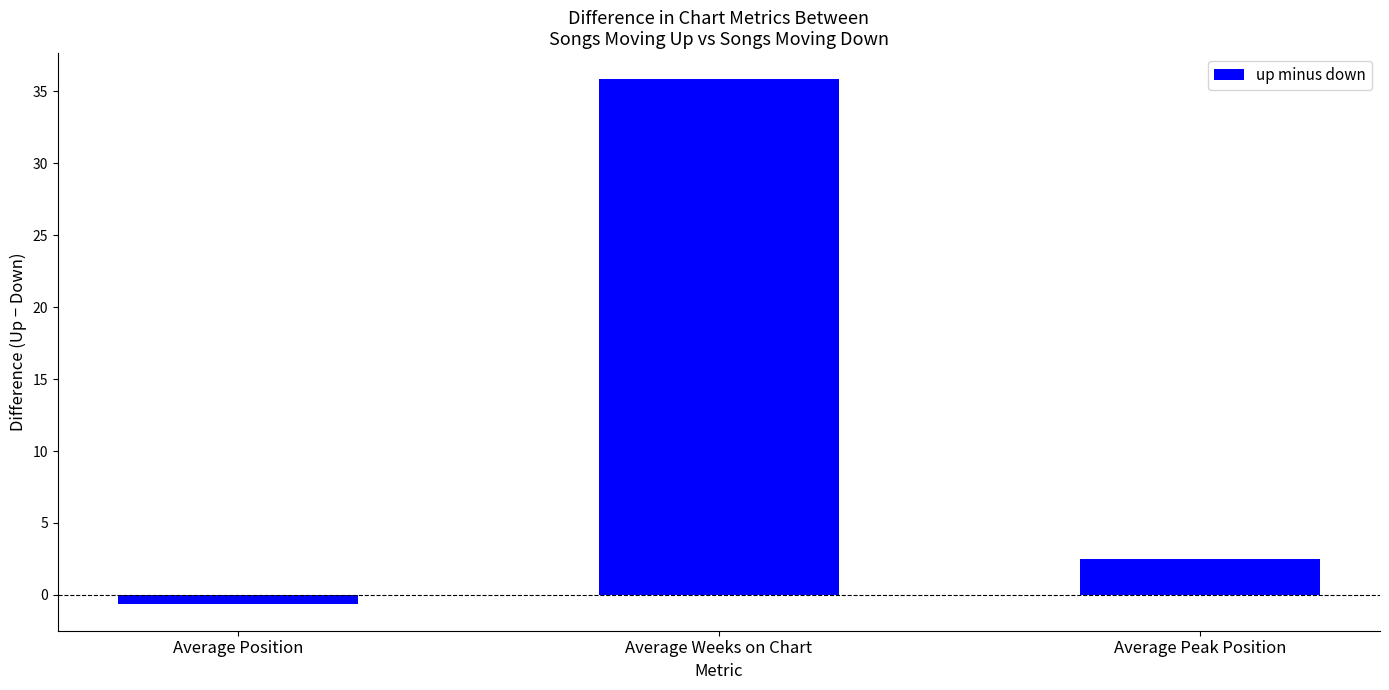

What is the label of the 3rd bar from the right?

Average Position